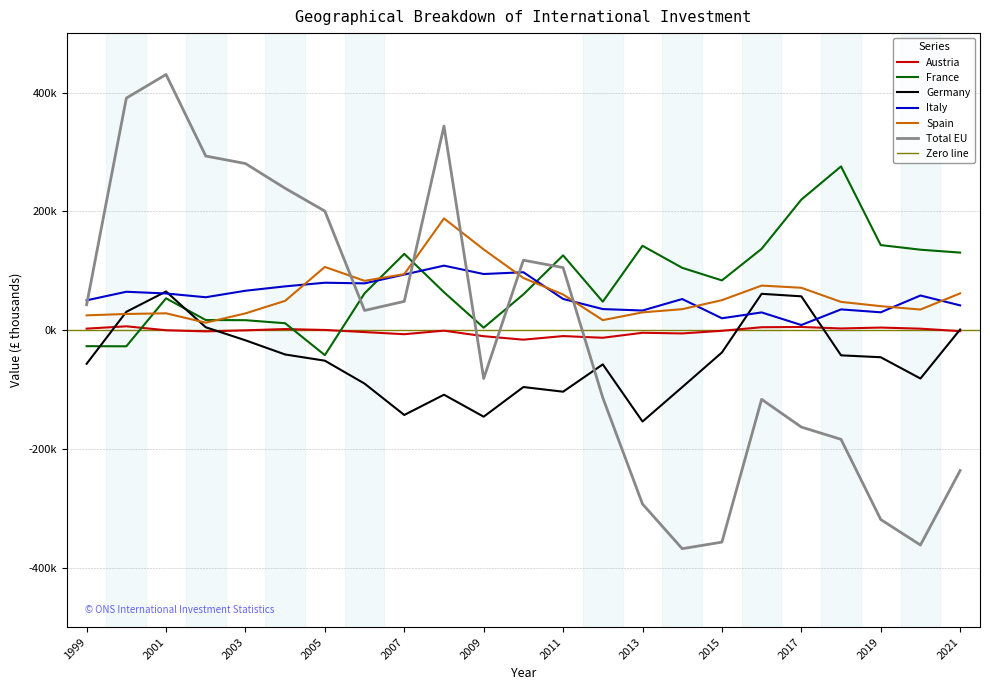

Where is the first local maximum for Total EU?

2001